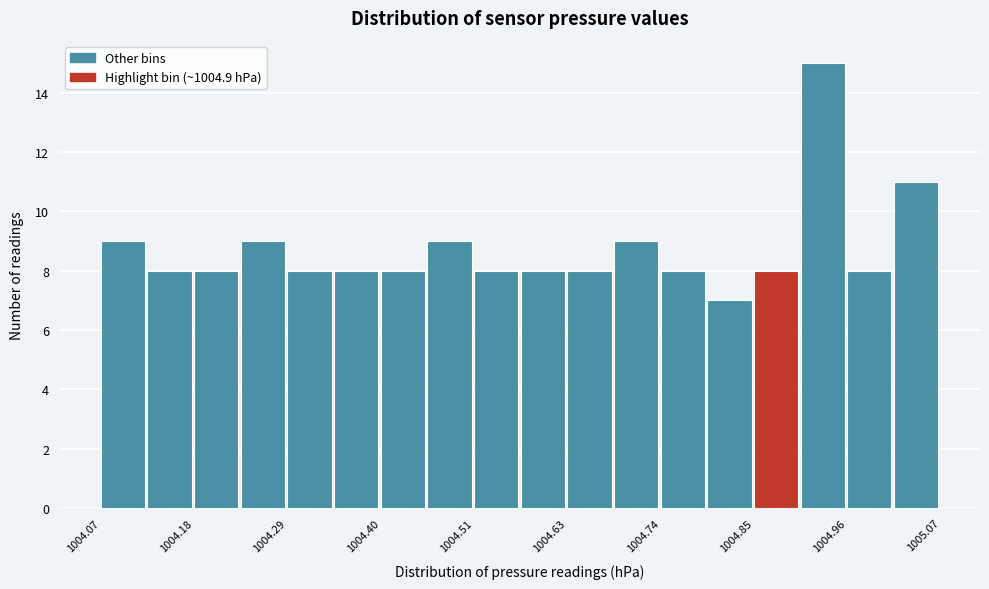

Around what value on the x-axis is the tallest bar? Give the approximate position of its centre, as read against the axis.

1004.92